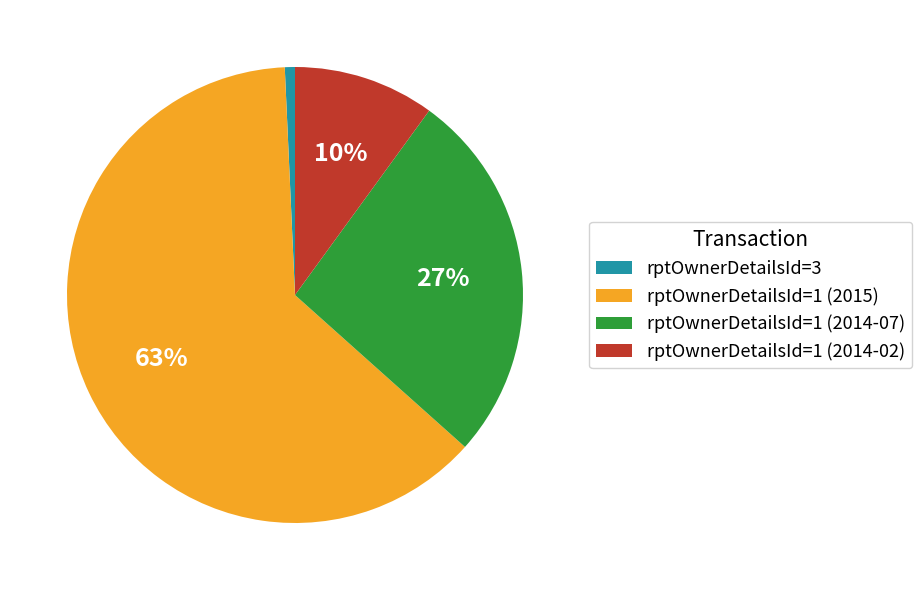

True or false: rptOwnerDetailsId=1 (2015) accounts for 63% of the total.

True